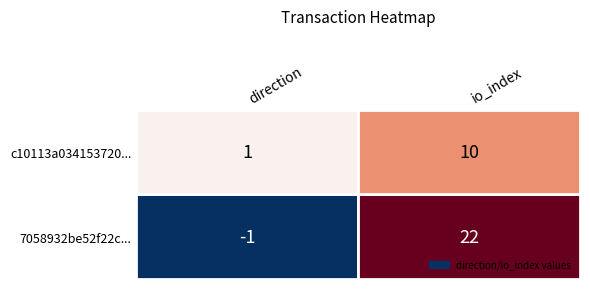

At which category does the chart reach its minimum across all series?

direction